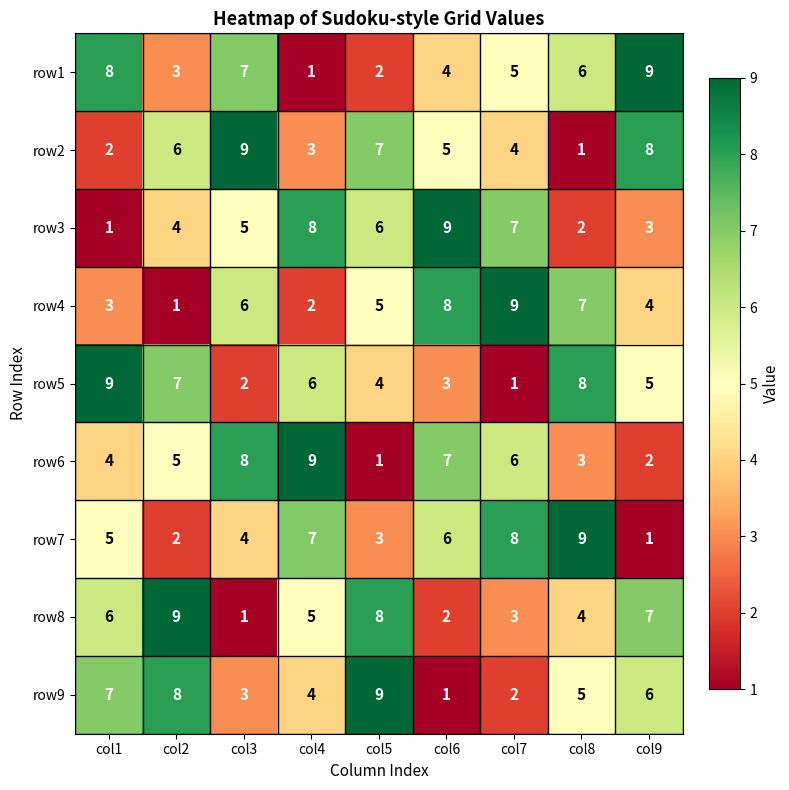

Which category has the highest value in the row4 series?

col7